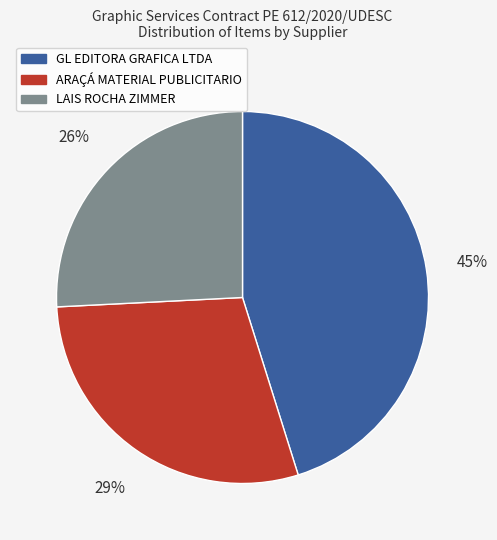

To the nearest percent, what percentage of the pie is GL EDITORA GRAFICA LTDA?

45%